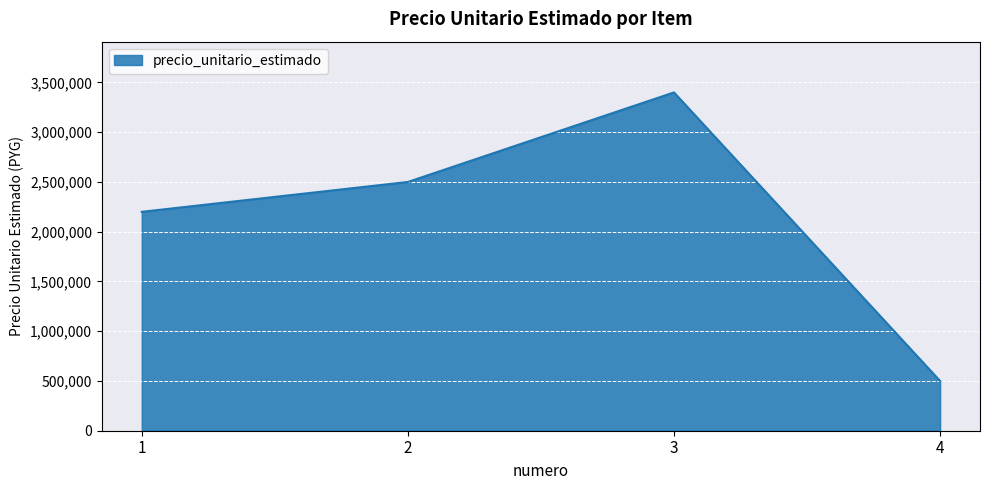

Rank the categories by value from lowest to highest.

4, 1, 2, 3